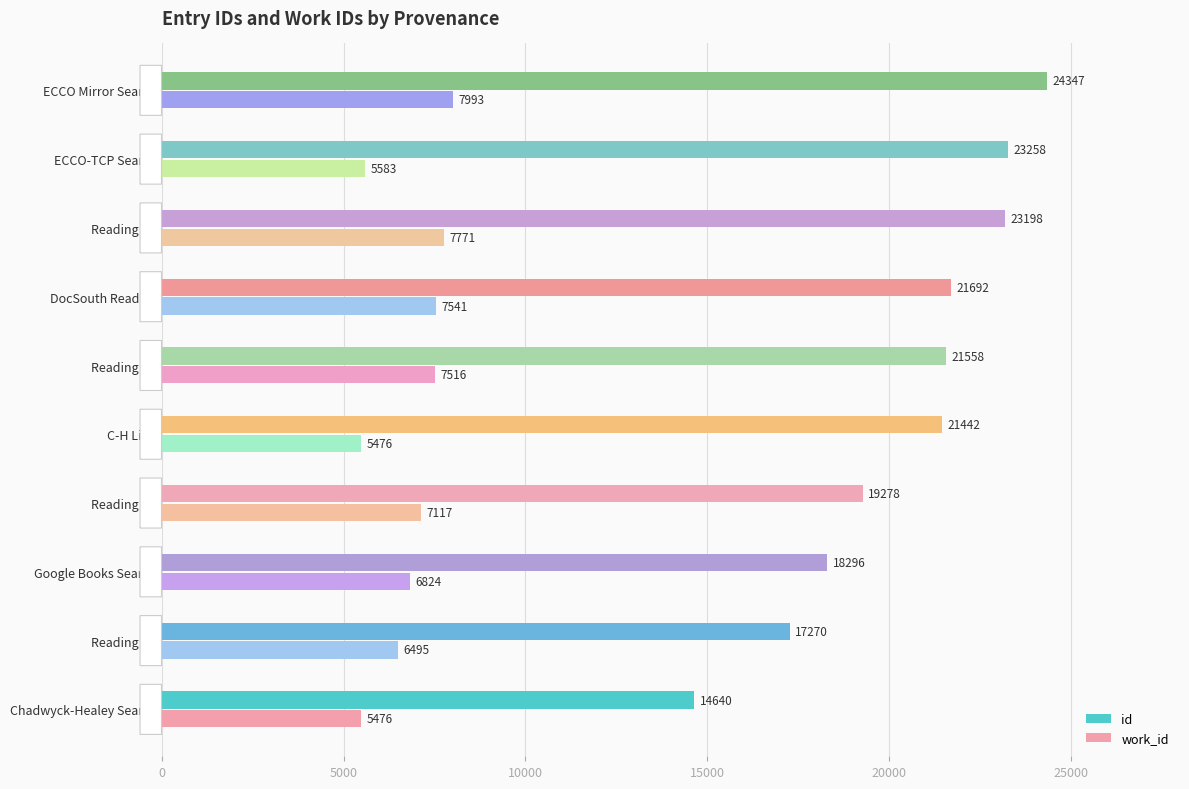

Which series has the largest total across all categories?

id